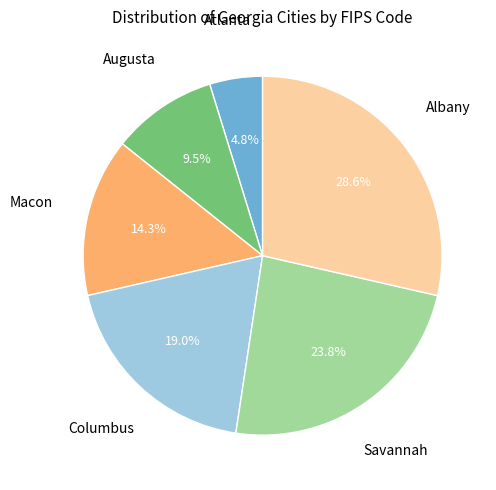

Is there any slice that represents more than half of the pie?

No